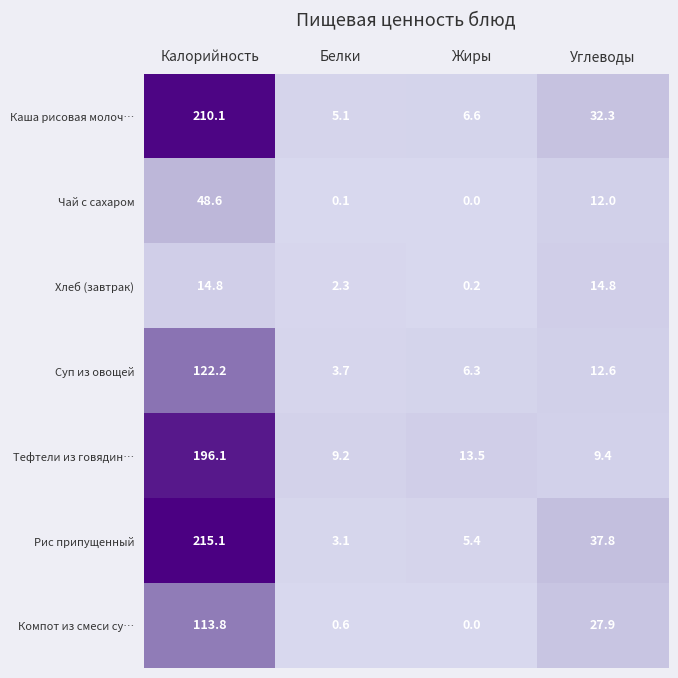

Reading right to left, extract all data points from this chart.

Каша рисовая молоч…: Углеводы=32.3	Жиры=6.6	Белки=5.1	Калорийность=210.1
Чай с сахаром: Углеводы=12.0	Жиры=0.0	Белки=0.1	Калорийность=48.6
Хлеб (завтрак): Углеводы=14.8	Жиры=0.2	Белки=2.3	Калорийность=14.8
Суп из овощей: Углеводы=12.6	Жиры=6.3	Белки=3.7	Калорийность=122.2
Тефтели из говядин…: Углеводы=9.4	Жиры=13.5	Белки=9.2	Калорийность=196.1
Рис припущенный: Углеводы=37.8	Жиры=5.4	Белки=3.1	Калорийность=215.1
Компот из смеси су…: Углеводы=27.9	Жиры=0.0	Белки=0.6	Калорийность=113.8